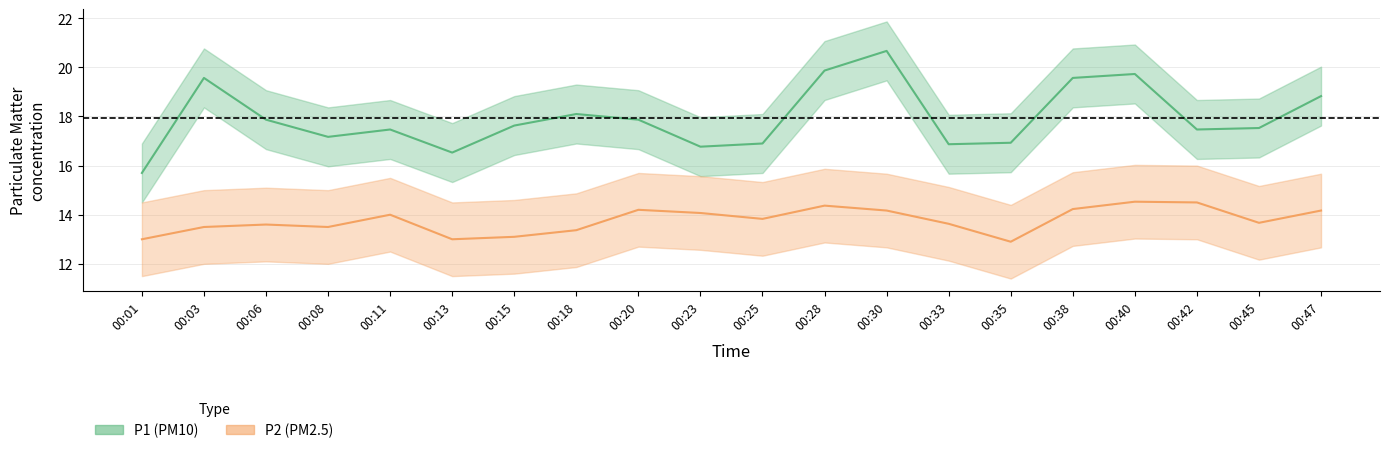

Is the value of P2 at 00:08 greater than the value of P1 at 00:25?

No